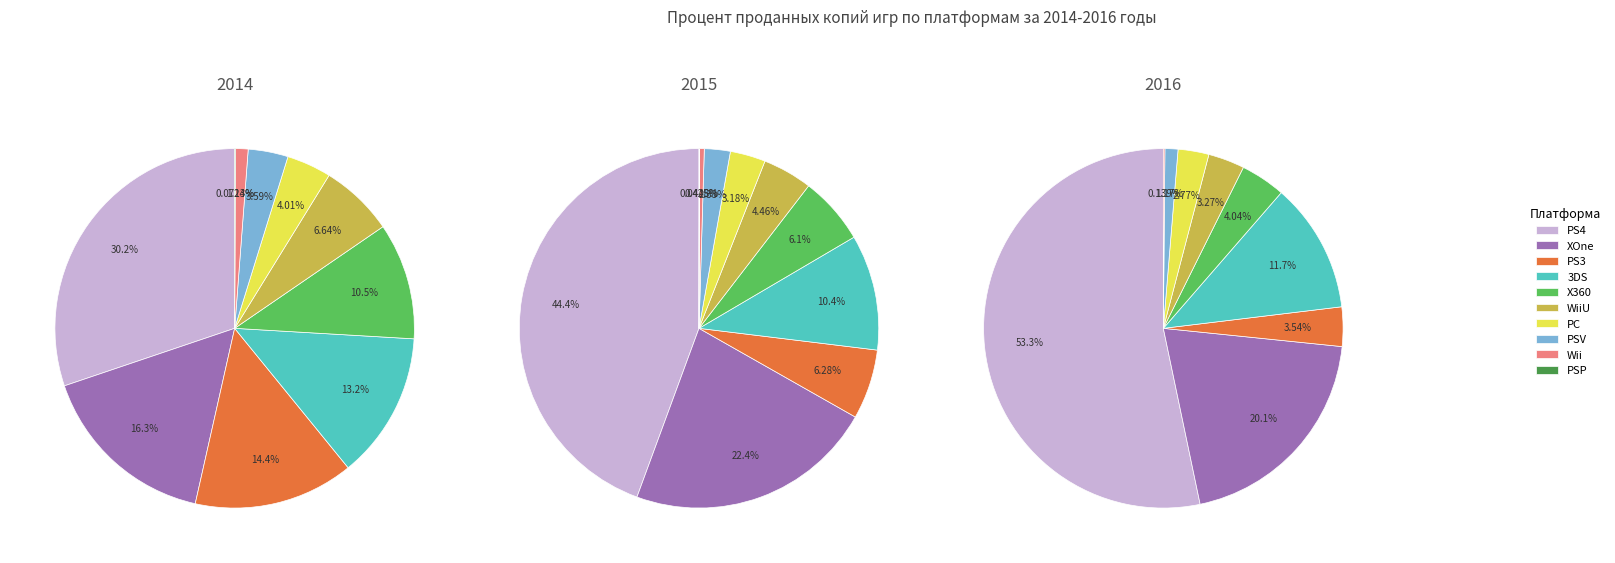

Is the sum of 4 and 5 greater than half?

No